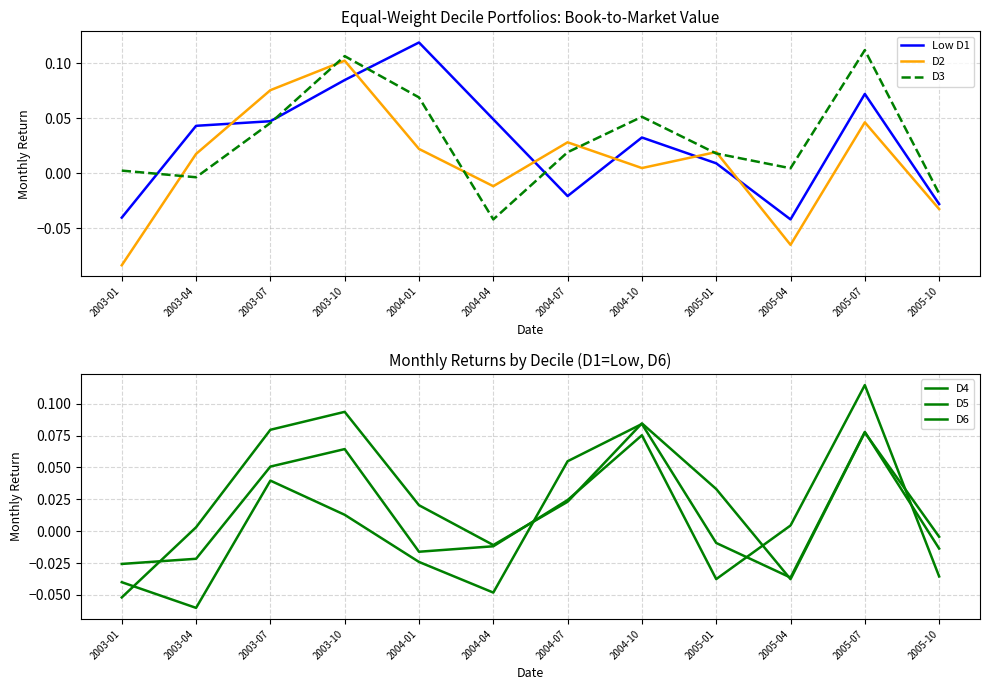

At how many categories does at least one series exceed 0?

11